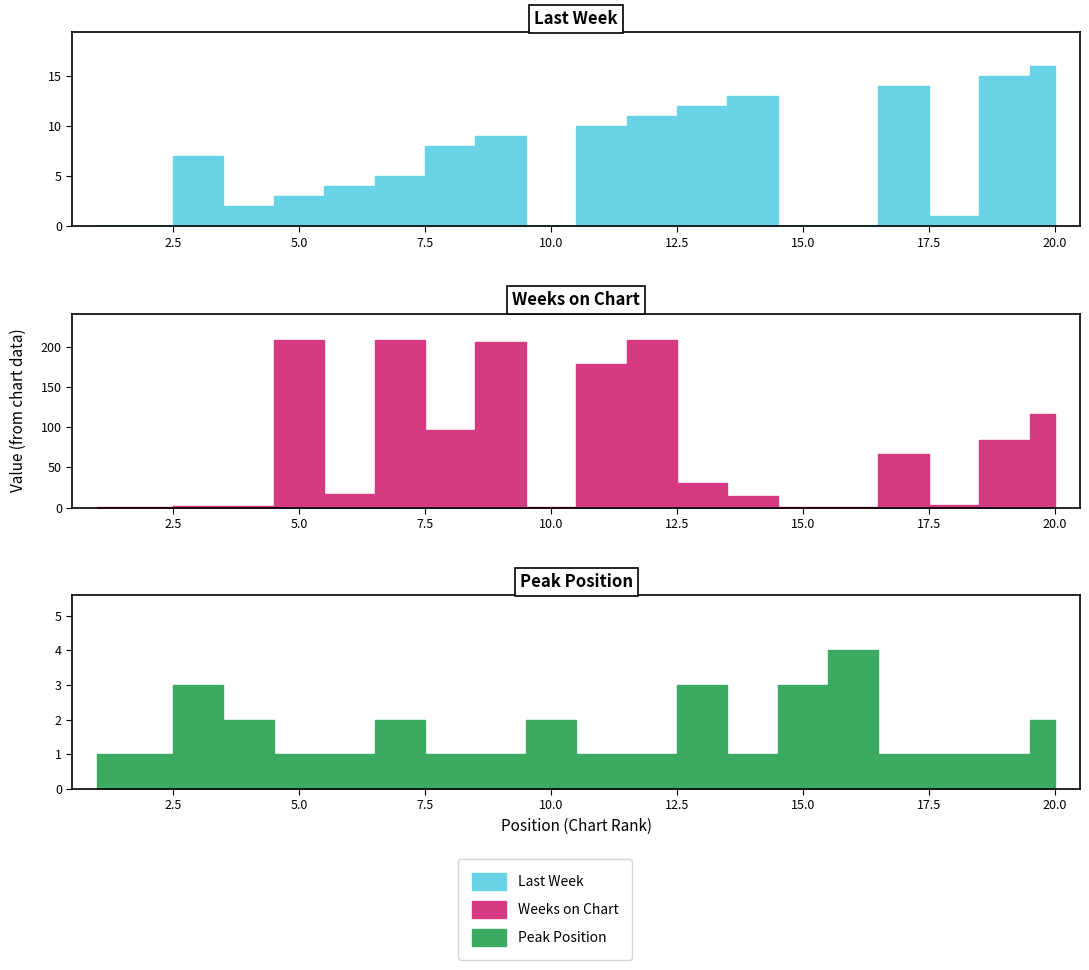

The Weeks on Chart series shows 81 at 11. True or false?

False